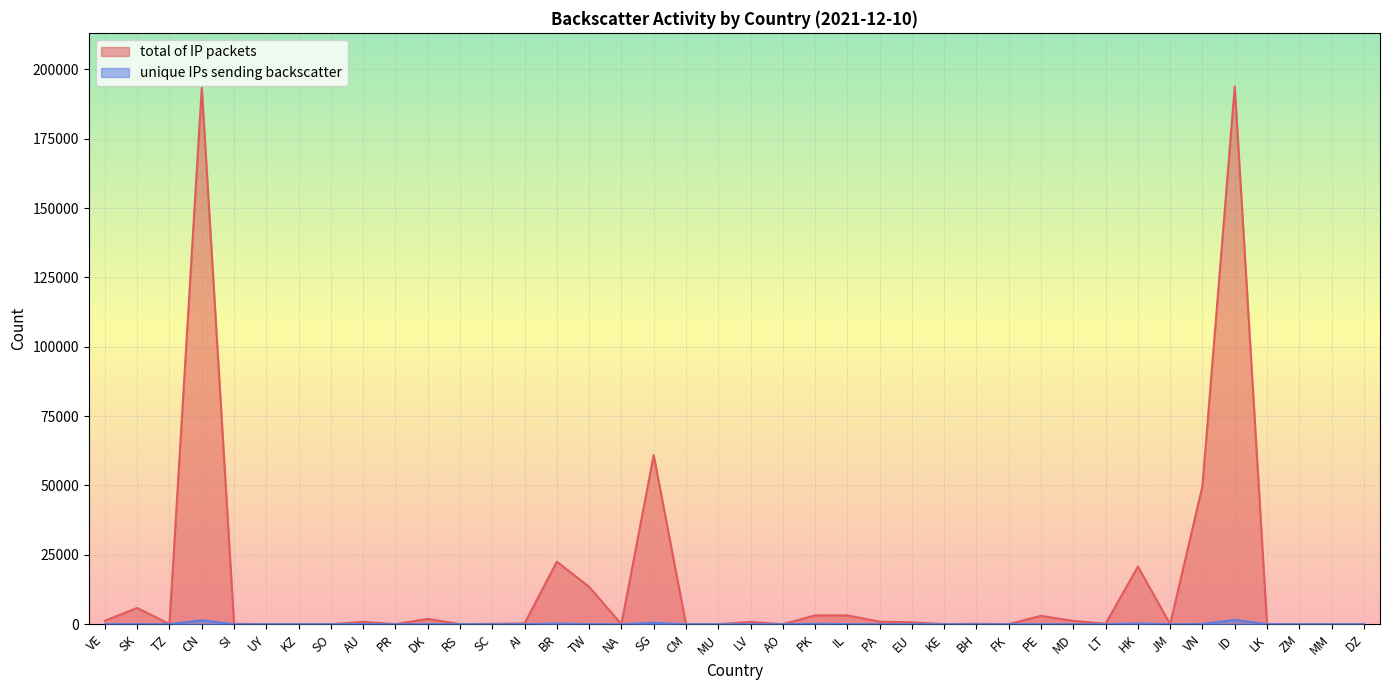

Is it true that total of IP packets equals 506 at AI?

False